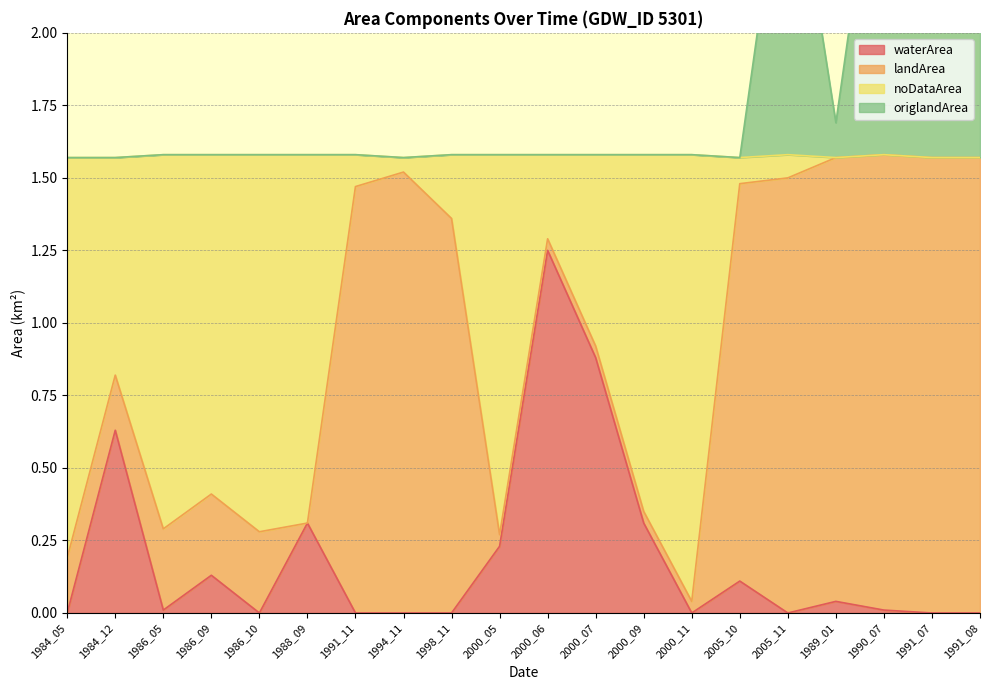

The value of waterArea at 1986_10 is -0.7. True or false?

False